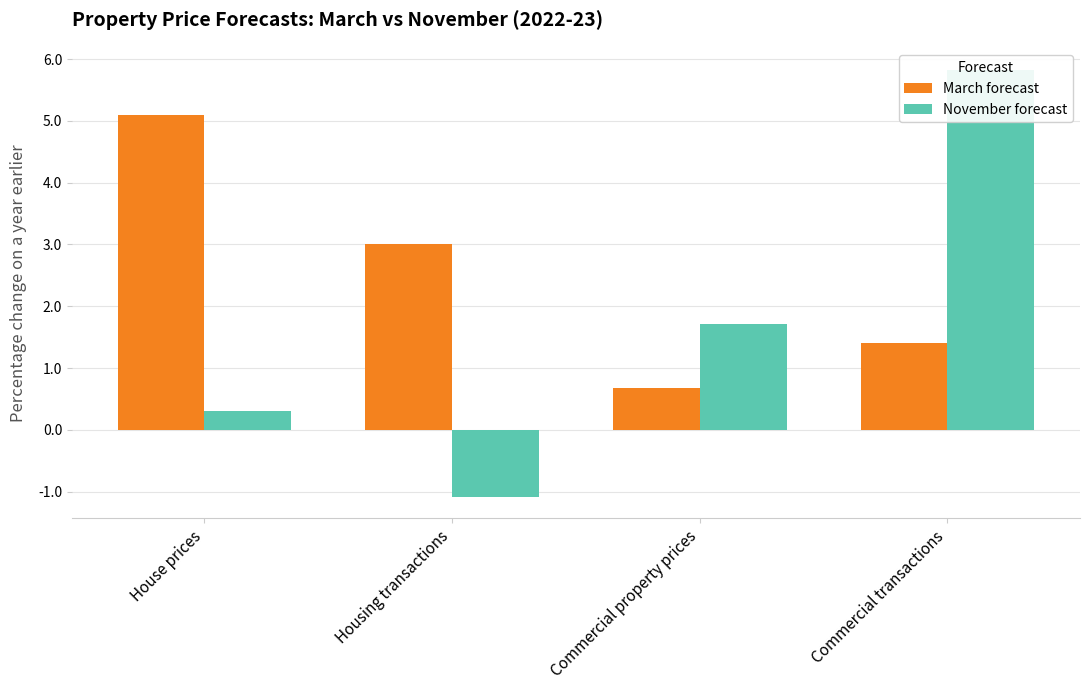

What is the label of the 1st bar from the left?

House prices